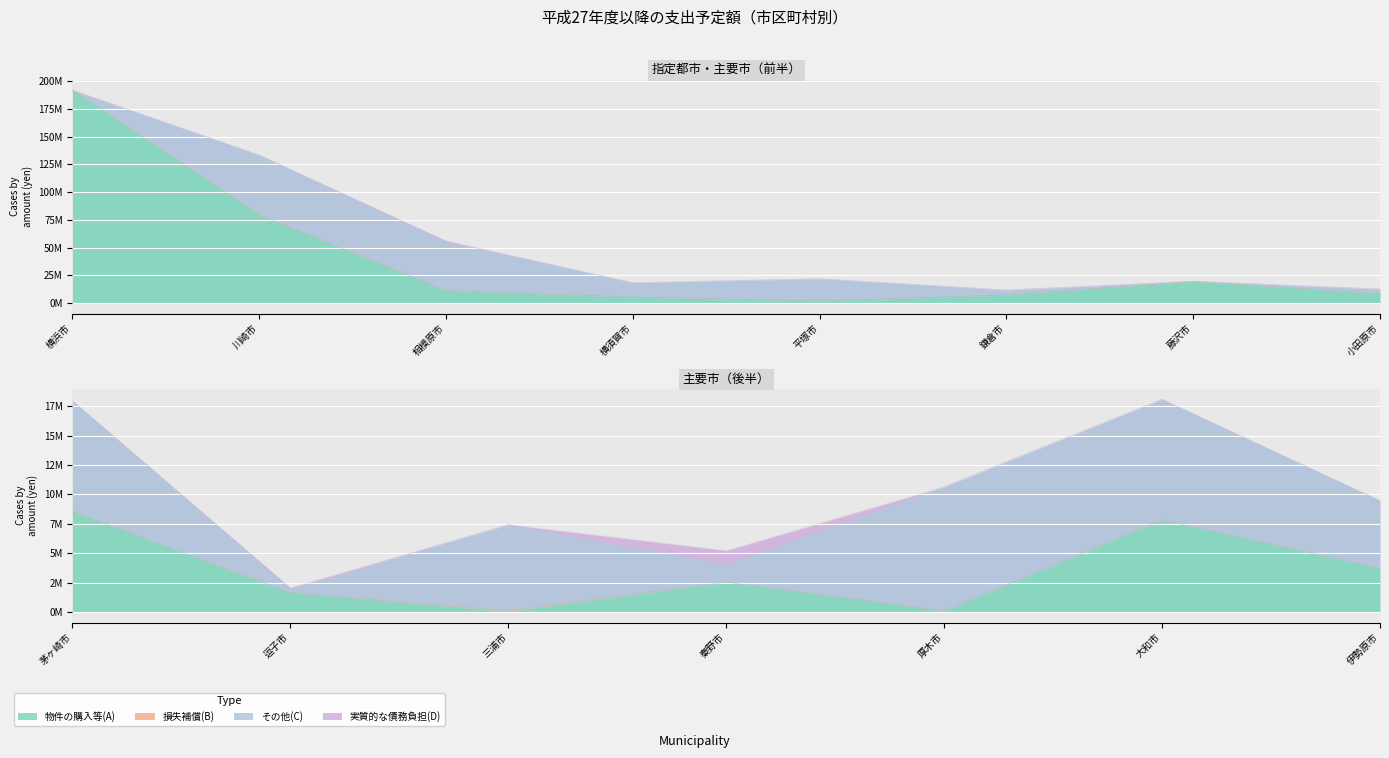

What is the difference between the highest and lowest values at 相模原市?

43780982